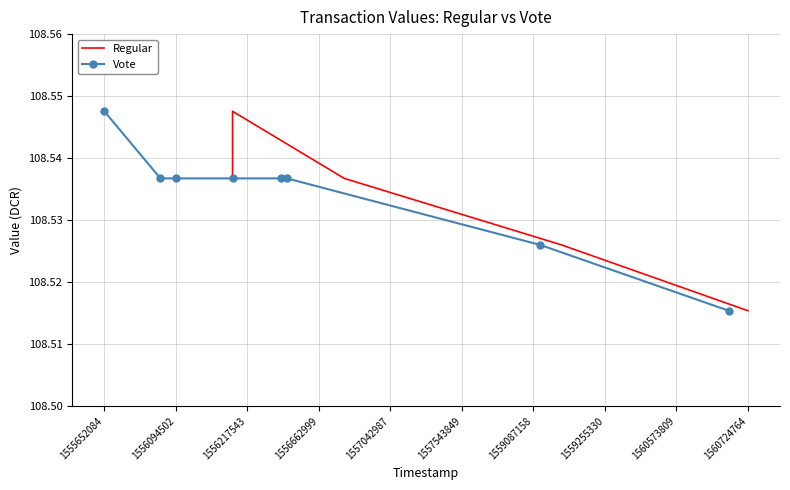

Is the value of Regular at 1556094502 greater than the value of Vote at 1556217543?

No